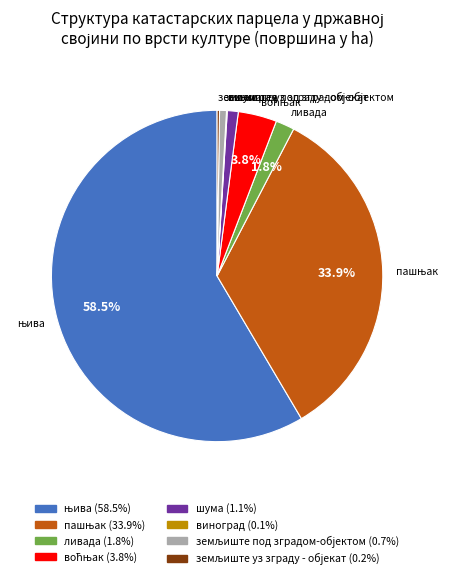

To the nearest percent, what is the average slice percentage?

12%